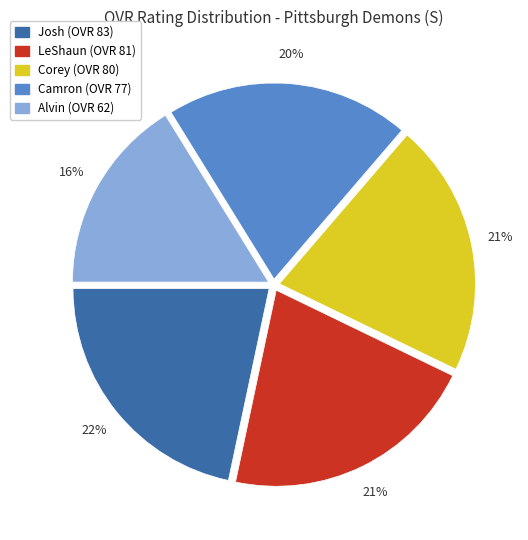

To the nearest percent, what is the difference between the Alvin and Camron slice percentages?

4%